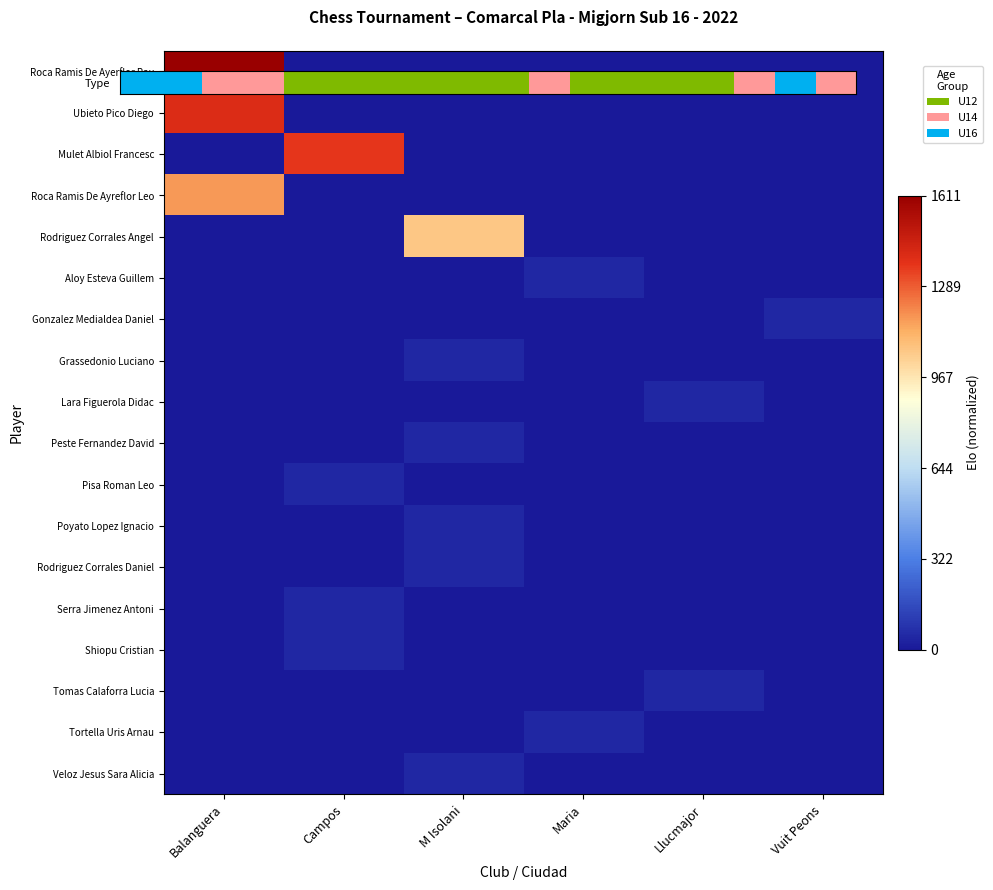

Which series changed the most between M Isolani and Vuit Peons?

Rodriguez Corrales Angel